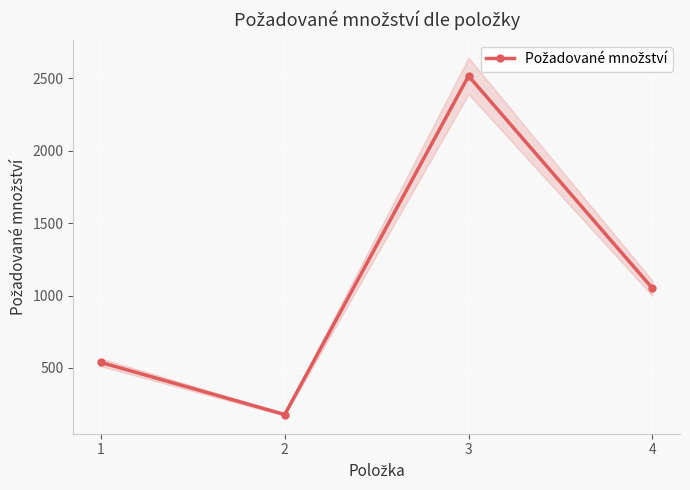

True or false: the data has more than 0 interior local peaks.

True